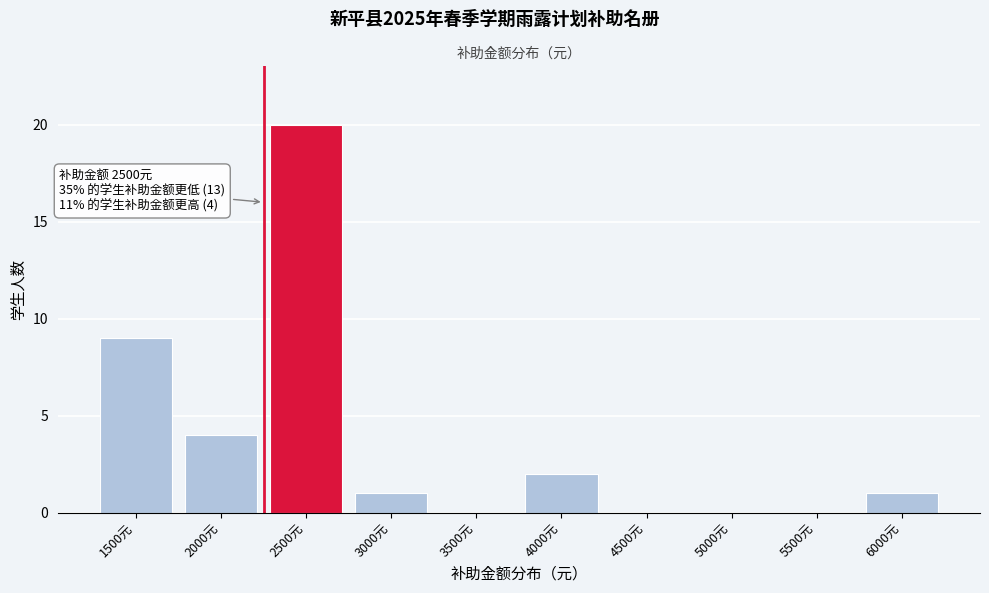

Reading right to left, what are all the values shown in this chart?

6000元=1	5500元=0	5000元=0	4500元=0	4000元=2	3500元=0	3000元=1	2500元=20	2000元=4	1500元=9